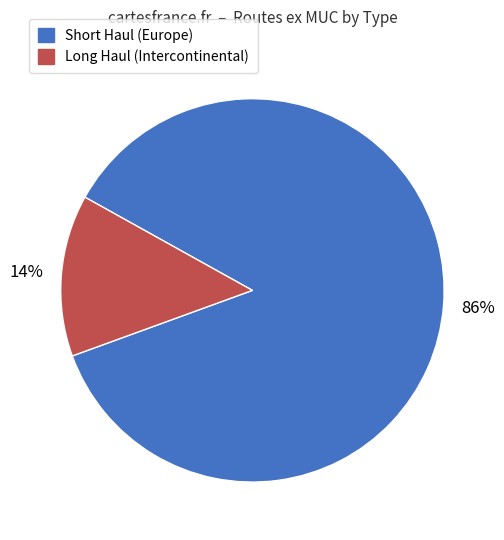

Do Short Haul (Europe) and Long Haul (Intercontinental) together represent more than half of the pie?

Yes